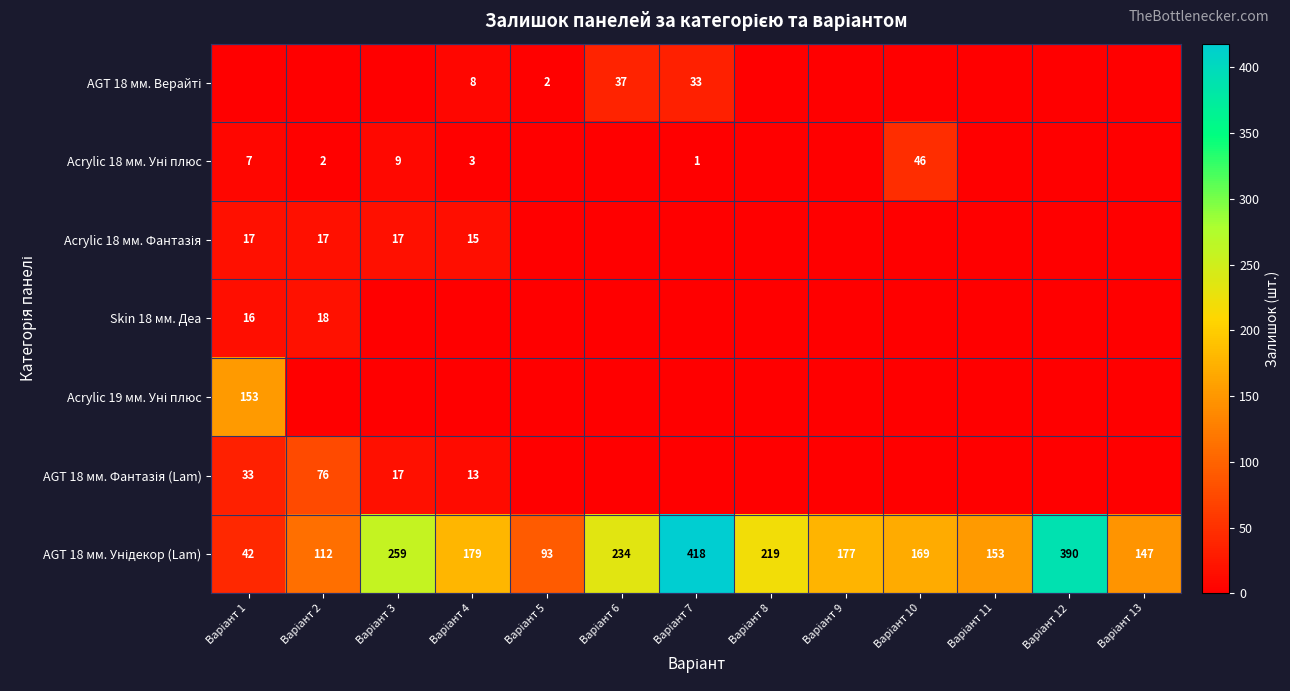

Rank the categories by Acrylic 19 мм. Уні плюс value from lowest to highest.

Варіант 2, Варіант 3, Варіант 4, Варіант 5, Варіант 6, Варіант 7, Варіант 8, Варіант 9, Варіант 10, Варіант 11, Варіант 12, Варіант 13, Варіант 1